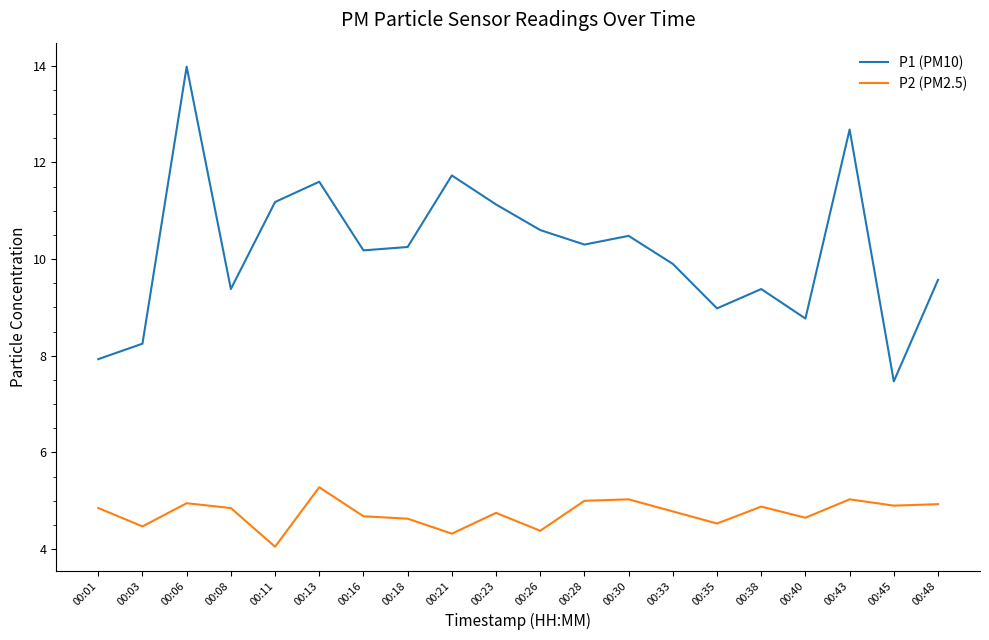

Rank the series by their average value, from lowest to highest.

P2 (PM2.5), P1 (PM10)